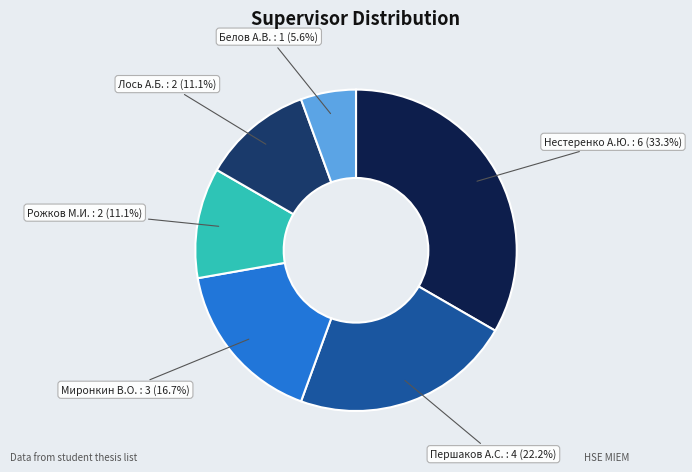

Is there a majority slice in this chart?

No